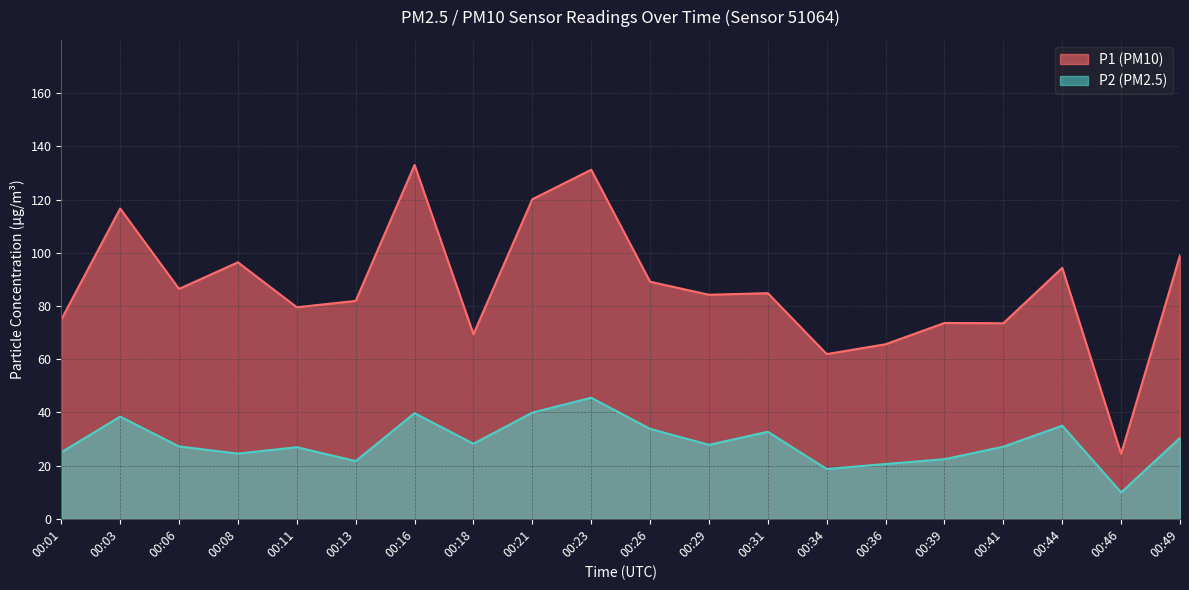

The value of P2 at 00:46 is 9.9. True or false?

True